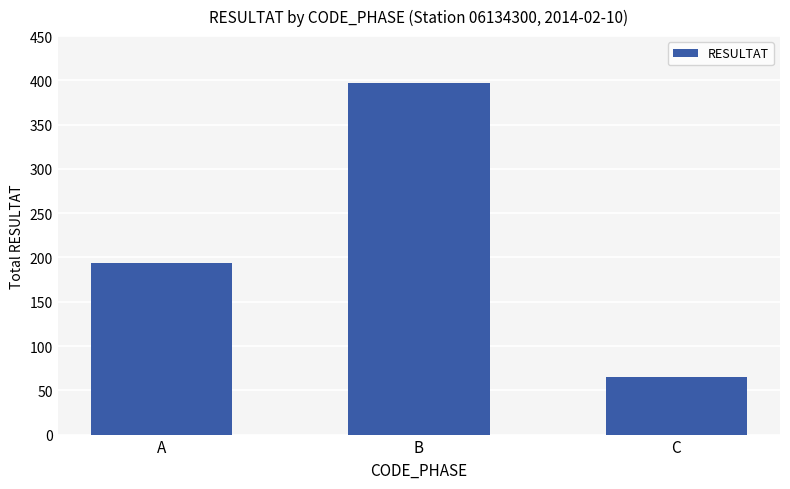

Is it true that the value at B is 263?

False